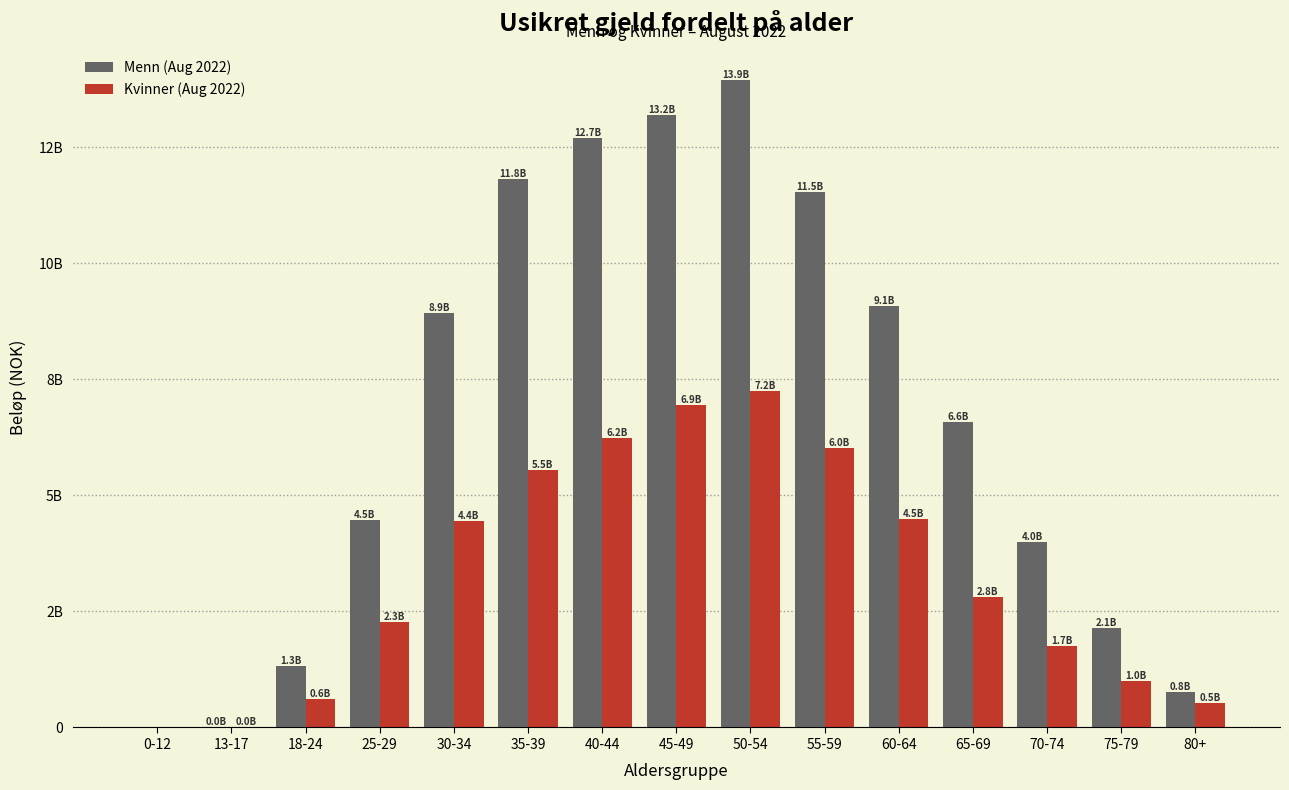

Does the chart contain stacked bars?

No